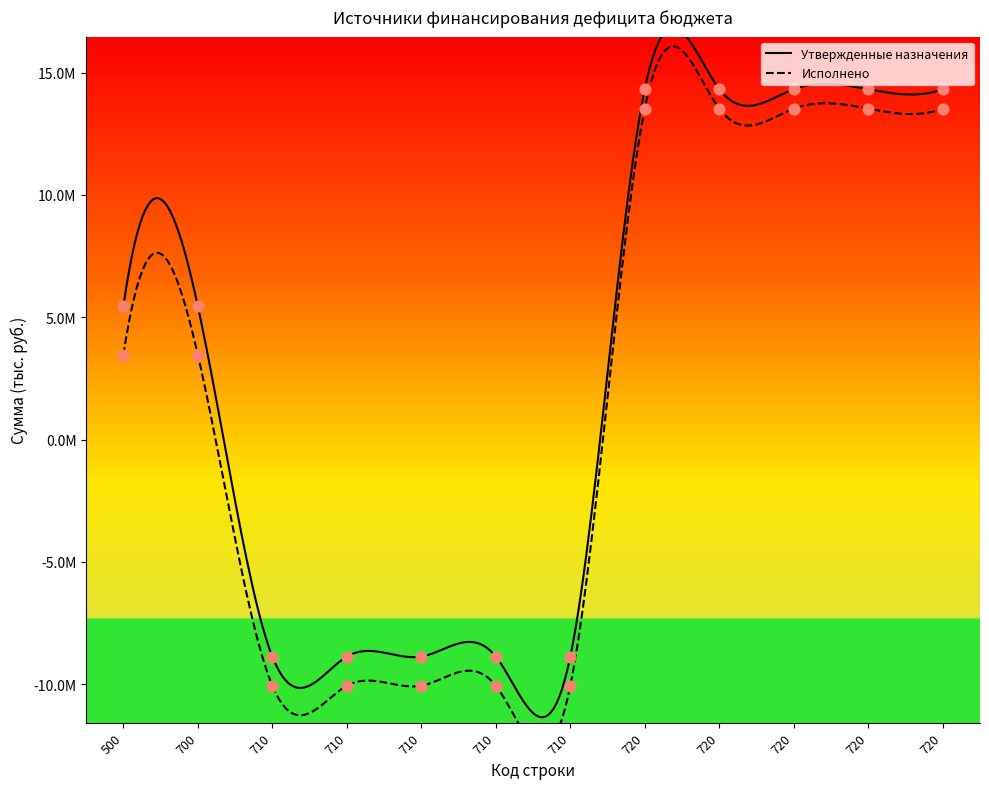

What is the total value across all series at 500?

8907671.5